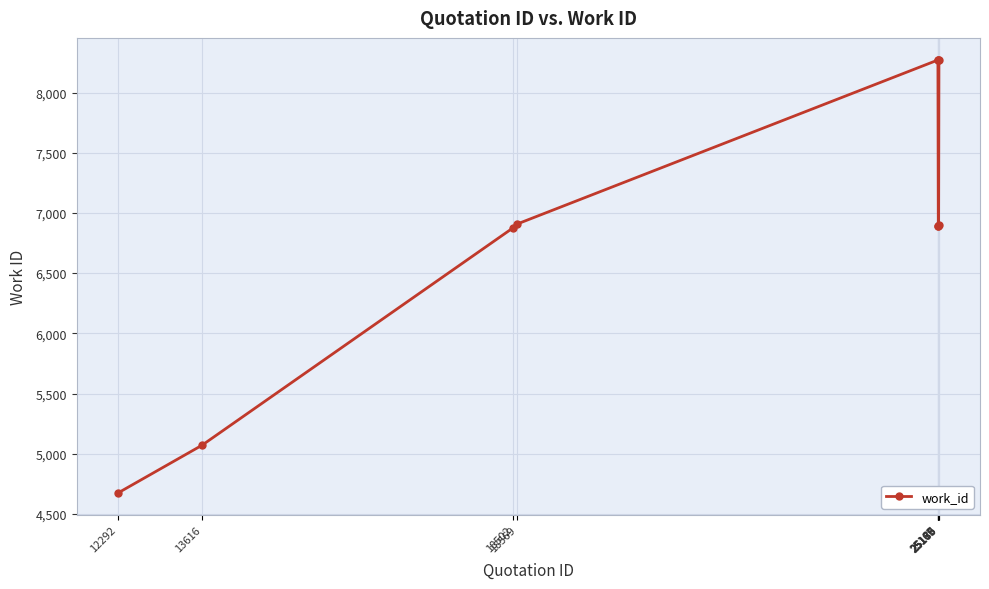

Is this an area chart (filled region under the line)?

No